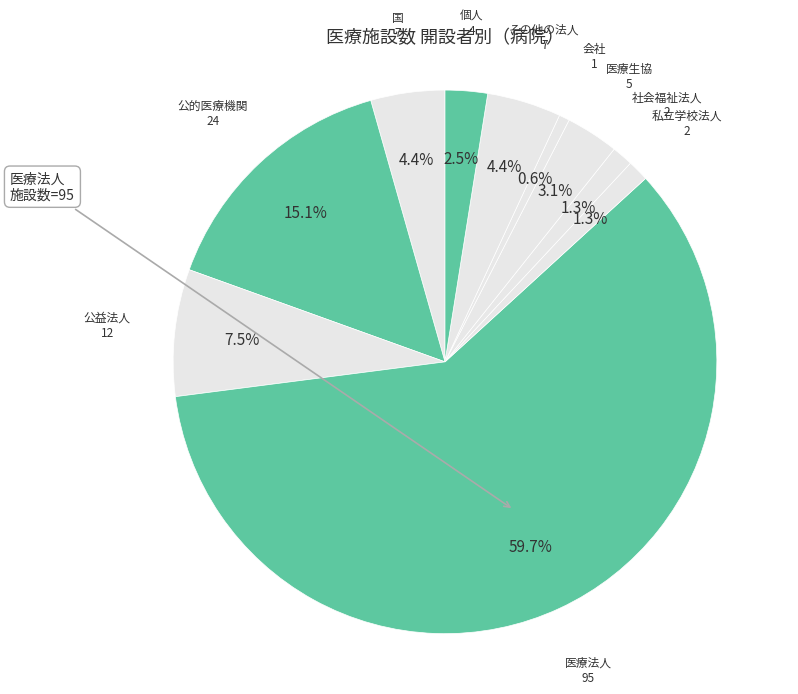

To the nearest percent, what is the average slice percentage?

10%